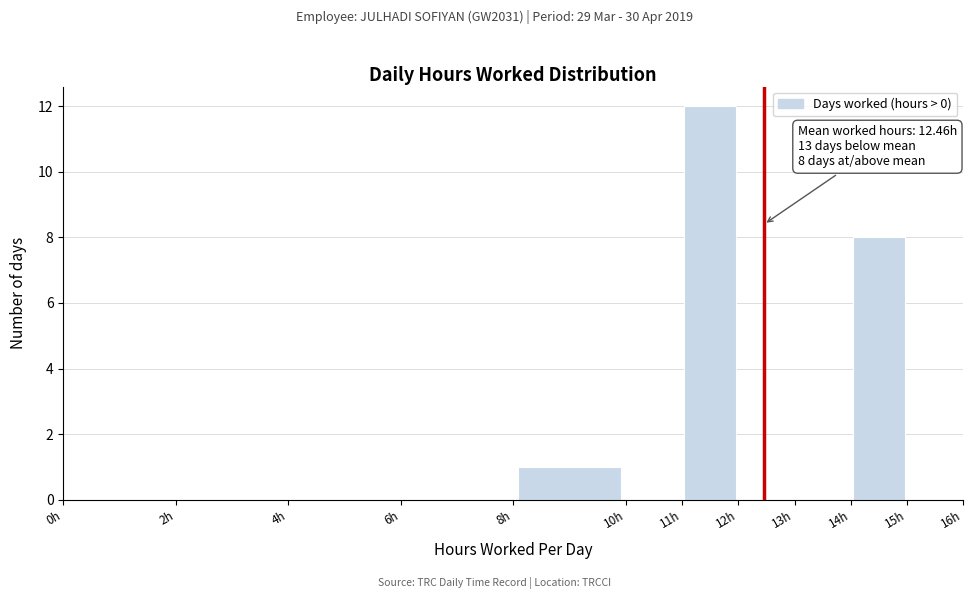

Over which range of the x-axis is the bar tallest?

11 to 12